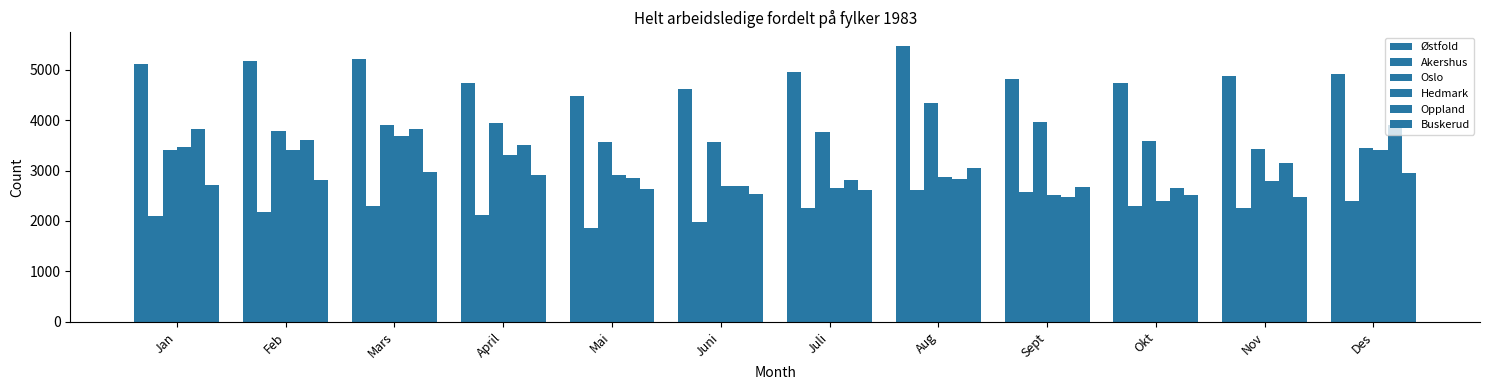

What is the sum of all Buskerud values?

32868